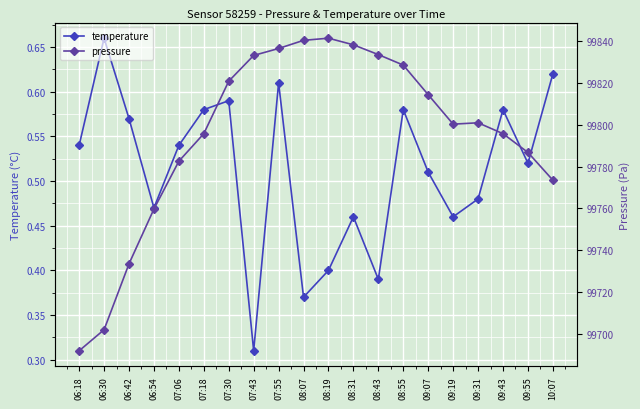

The temperature series shows 0.6 at 06:42. True or false?

True